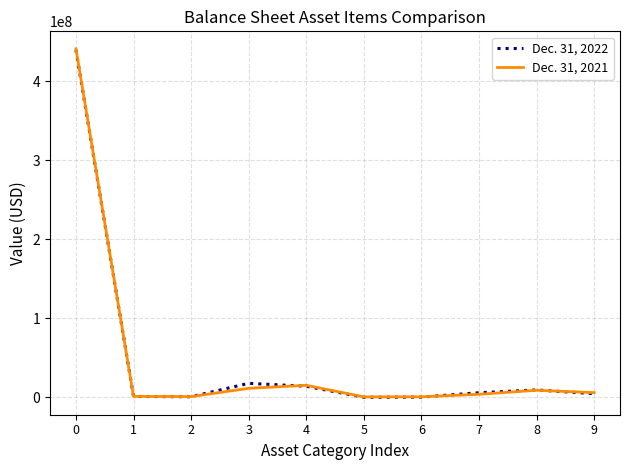

What is the maximum value for Dec. 31, 2021?

441430193